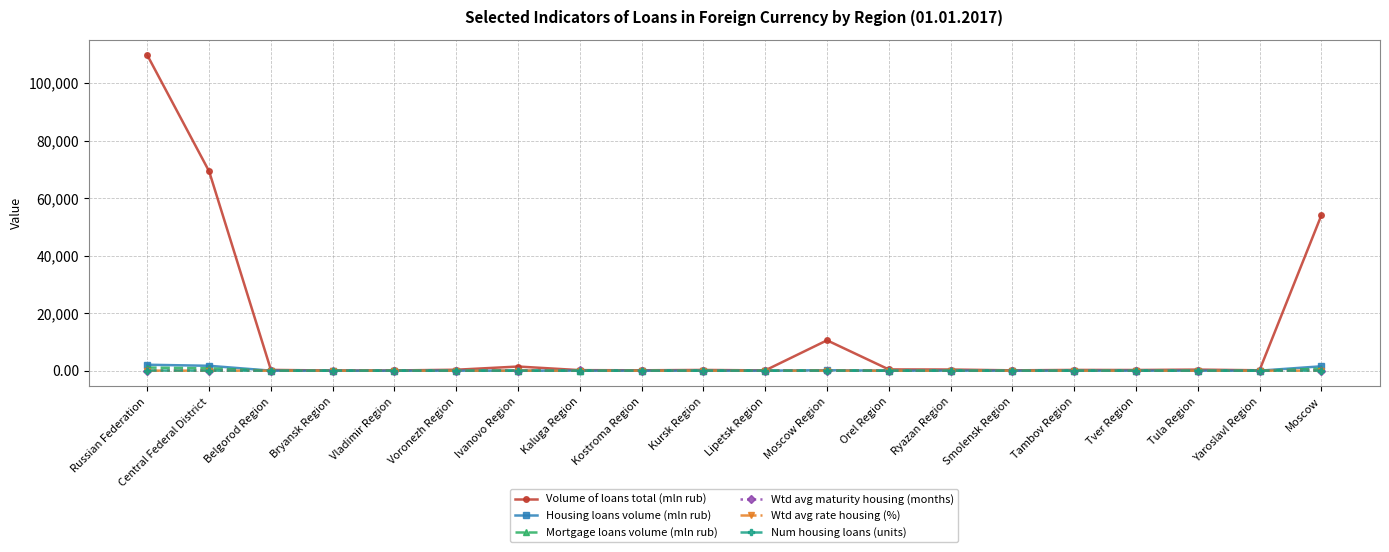

In Volume of loans total (mln rub), how many points are higher than both neighbors (excluding endpoints)?

5